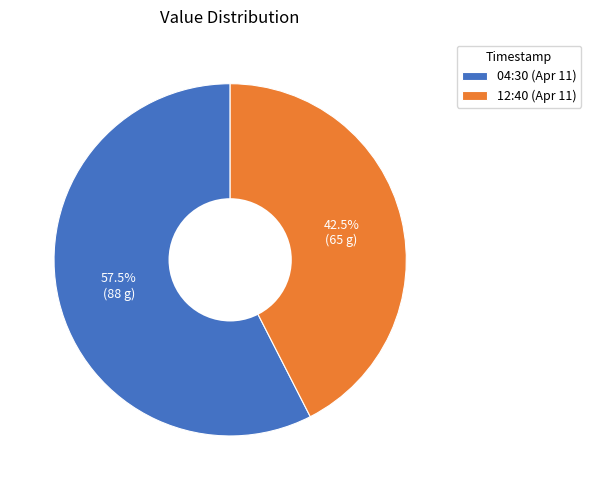

How many slices are in this pie chart?

2